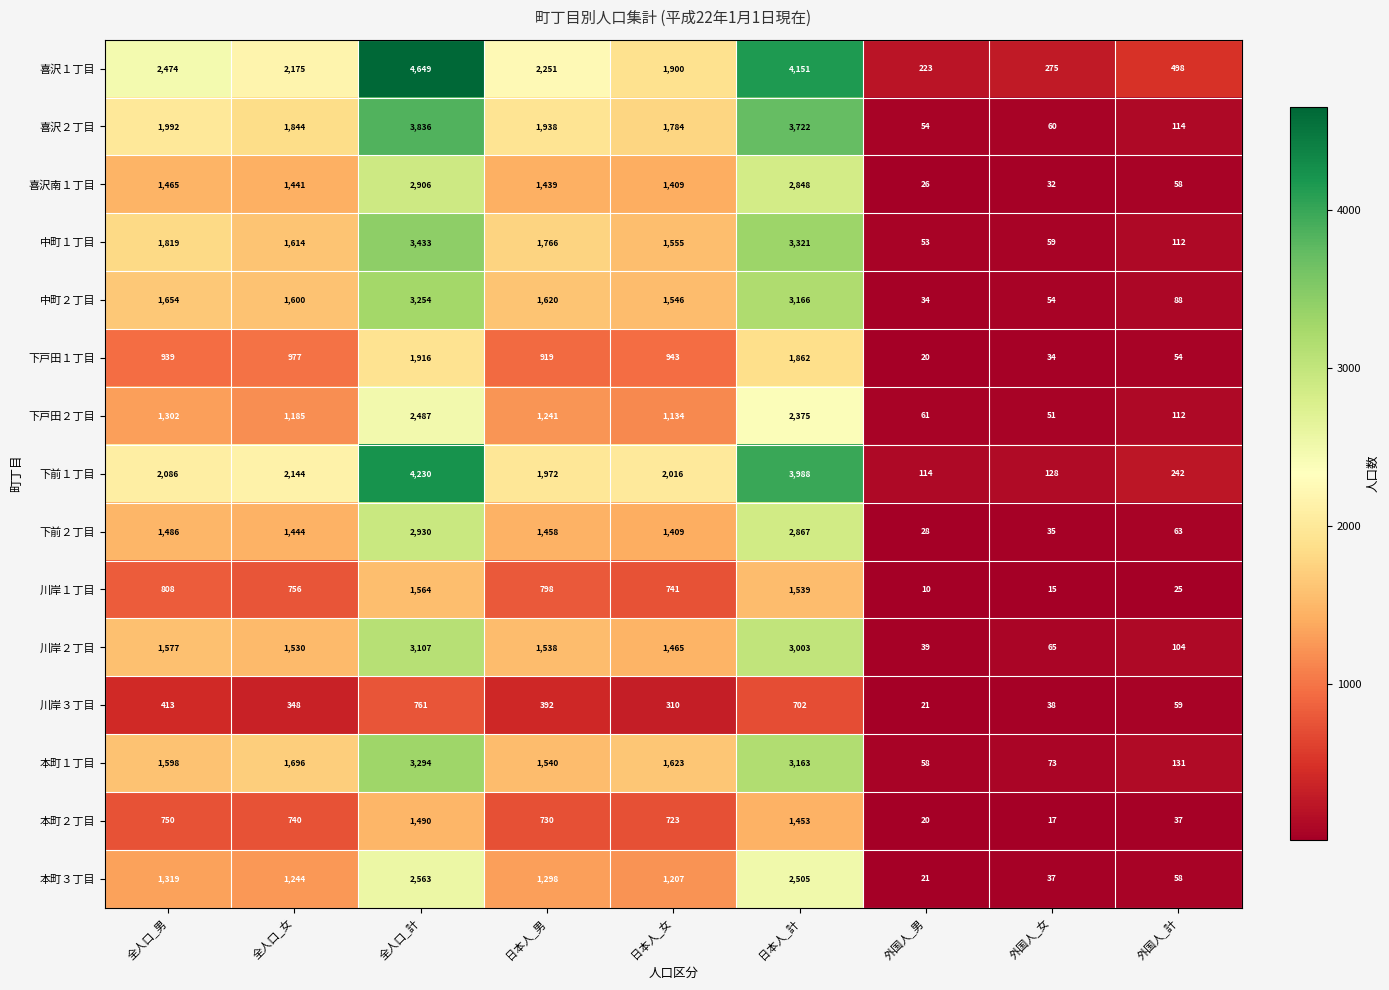

Which series has the largest total across all categories?

喜沢１丁目